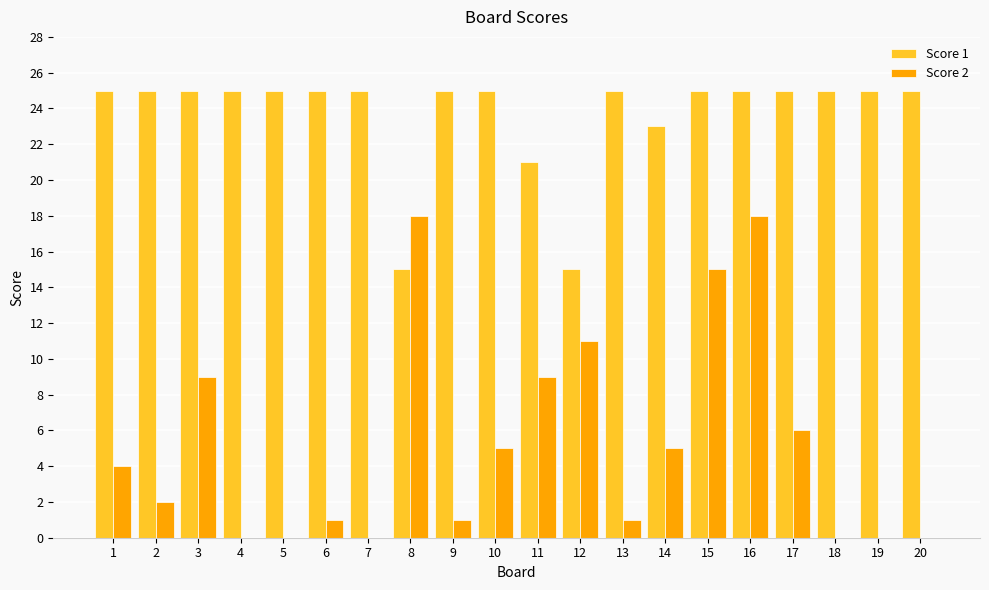

Which series changed the most between 9 and 16?

Score 2